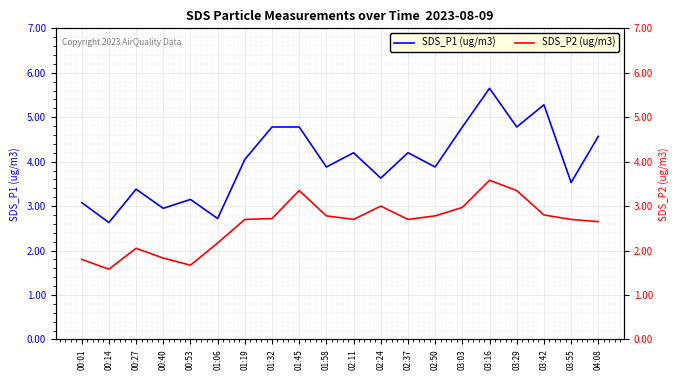

At how many categories does at least one series exceed 2?

20